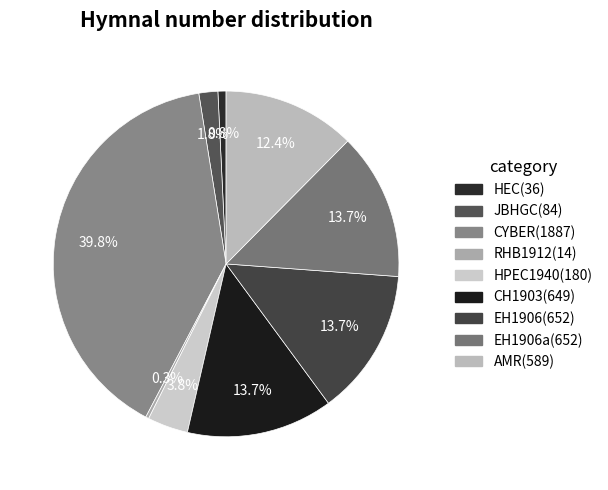

Does EH1906(652) account for over 50% of the chart?

No